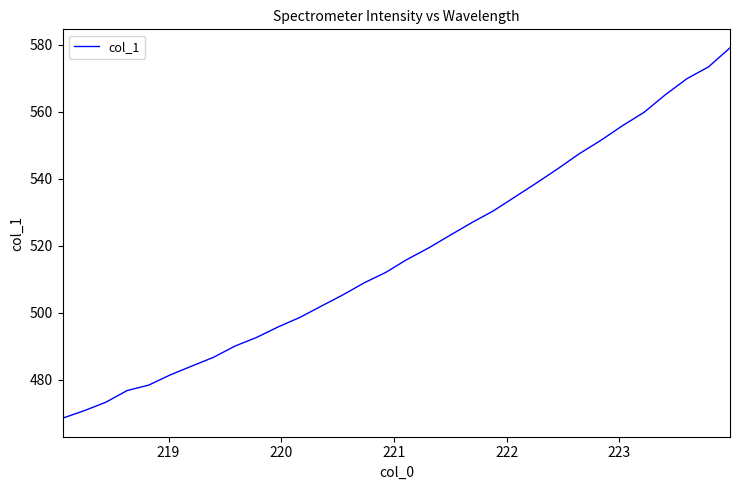

What is the difference between the maximum and minimum values?

110.6